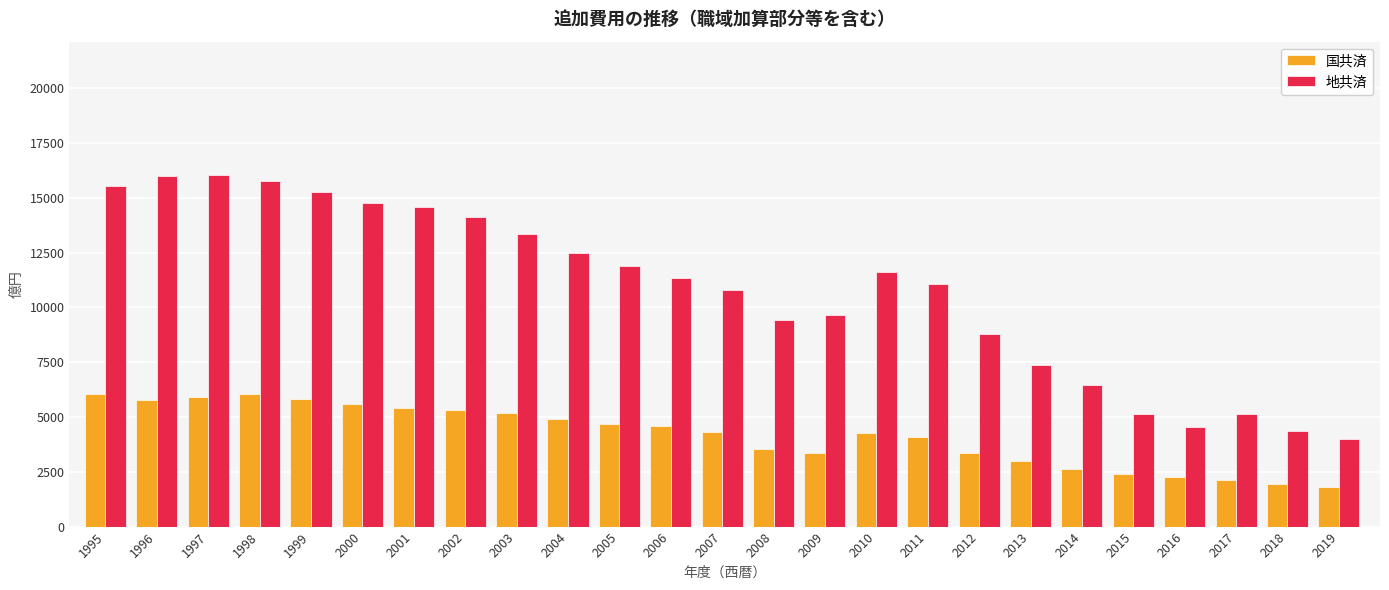

Which series changed the most between 2014 and 2015?

地共済